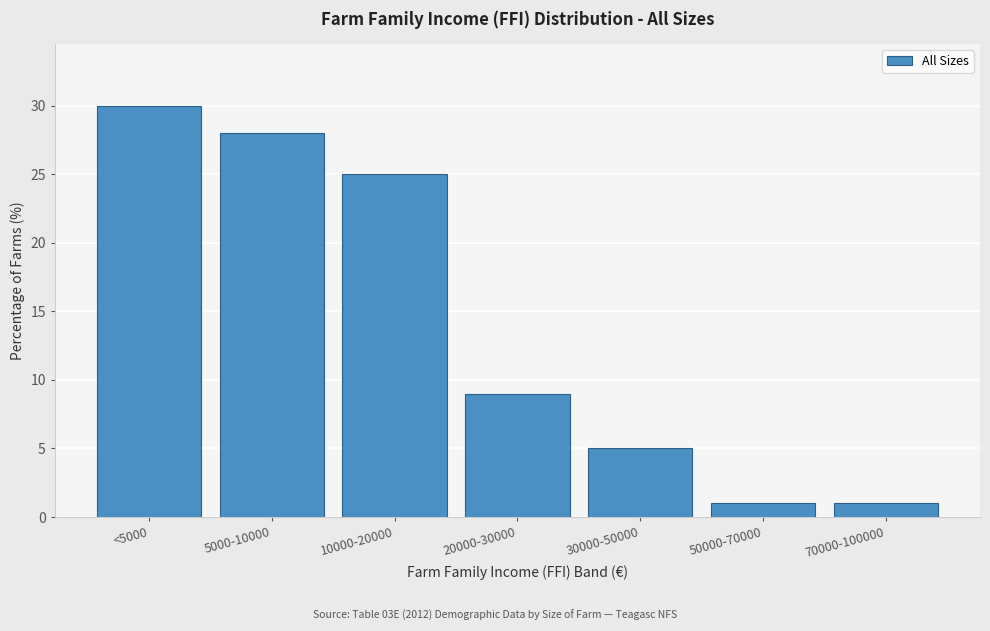

Reading left to right, extract all data points from this chart.

<5000=30	5000-10000=28	10000-20000=25	20000-30000=9	30000-50000=5	50000-70000=1	70000-100000=1